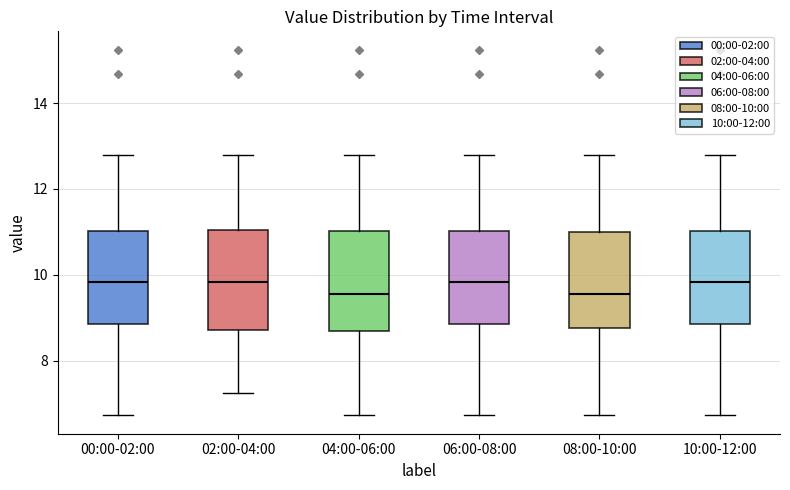

Reading left to right, read every box against the y-axis: the position of its median line, the range the box covers, and the ends of its whiskers. The values are not printed on the chart, so give them approximately, as read against the axis.

00:00-02:00: median 9.8, box 8.8 to 11.0, whiskers 6.8 to 12.8
02:00-04:00: median 9.8, box 8.8 to 11.0, whiskers 7.2 to 12.8
04:00-06:00: median 9.6, box 8.6 to 11.0, whiskers 6.8 to 12.8
06:00-08:00: median 9.8, box 8.8 to 11.0, whiskers 6.8 to 12.8
08:00-10:00: median 9.6, box 8.8 to 11.0, whiskers 6.8 to 12.8
10:00-12:00: median 9.8, box 8.8 to 11.0, whiskers 6.8 to 12.8